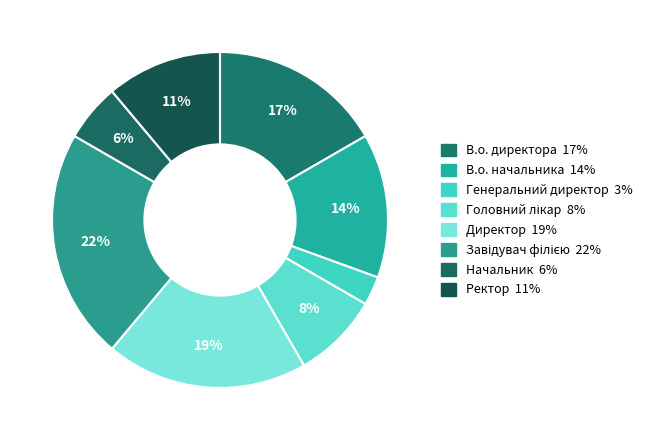

To the nearest percent, what is the combined percentage of Завідувач філією and Директор?

42%